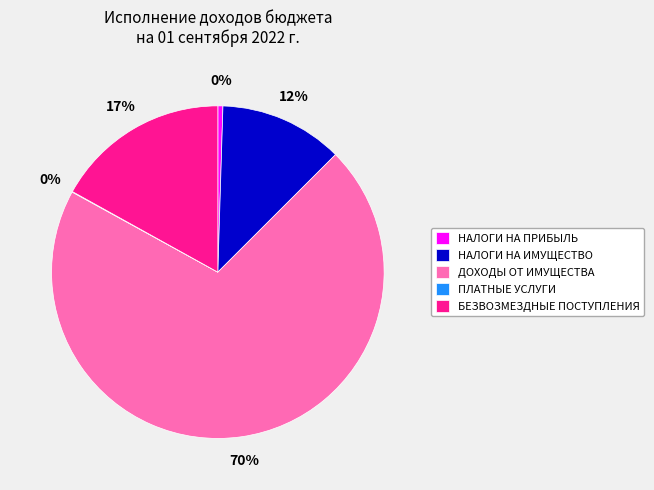

To the nearest percent, what portion does НАЛОГИ НА ИМУЩЕСТВО represent?

12%